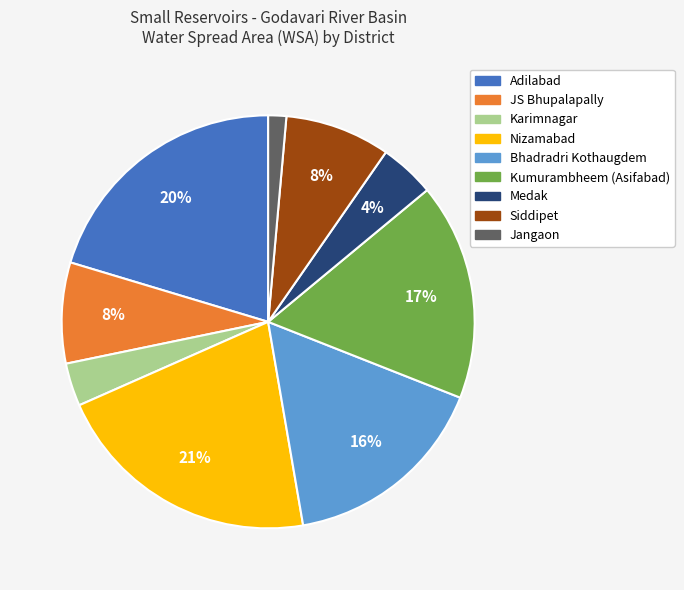

Which has a higher value, Kumurambheem (Asifabad) or JS Bhupalapally?

Kumurambheem (Asifabad)